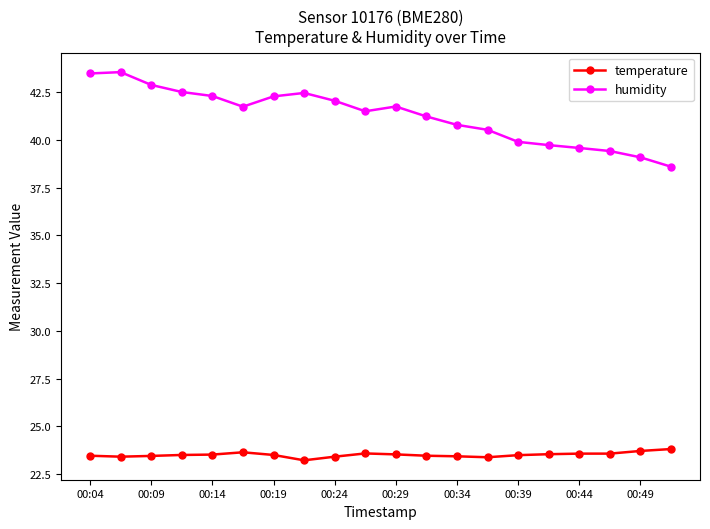

Which series has the largest total across all categories?

humidity